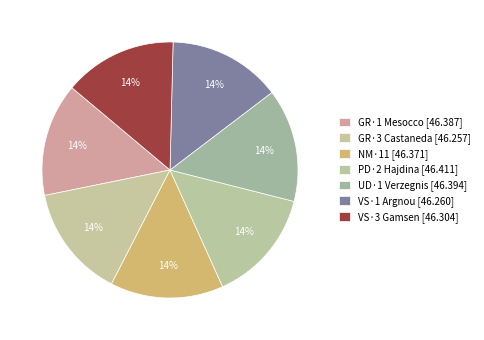

To the nearest percent, what portion does GR·3 Castaneda represent?

14%